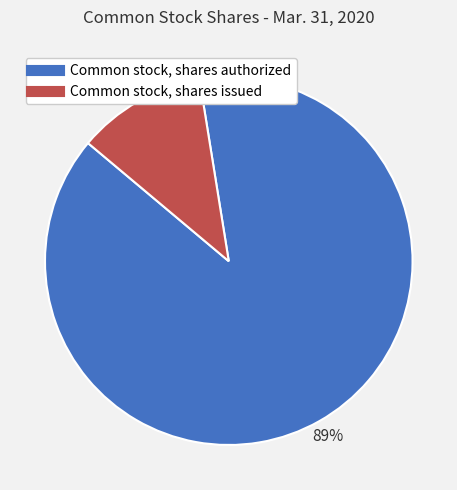

Do Common stock, shares issued and Common stock, shares authorized together represent more than half of the pie?

Yes